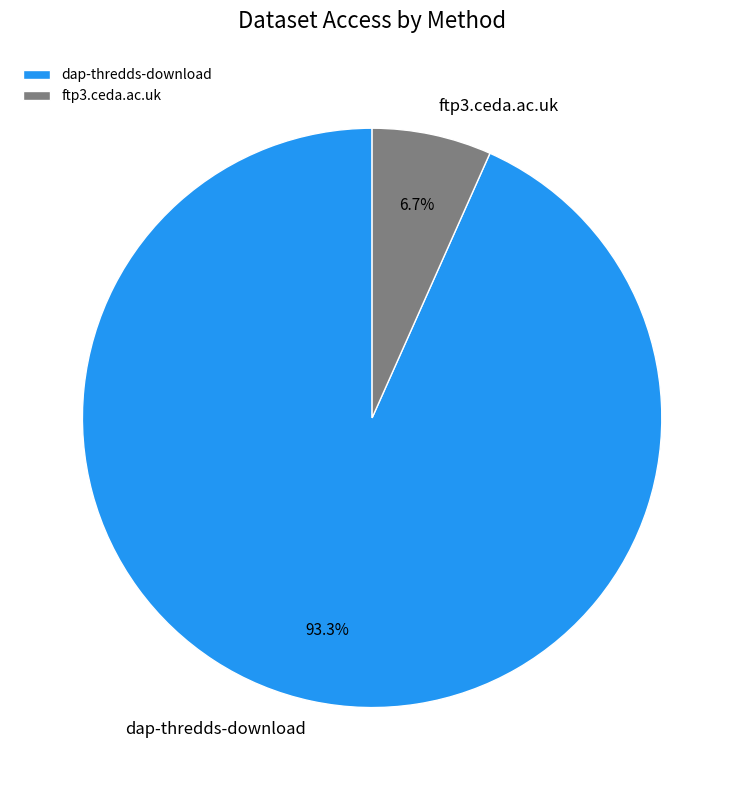

What percentage is the dap-thredds-download slice, to the nearest percent?

93%